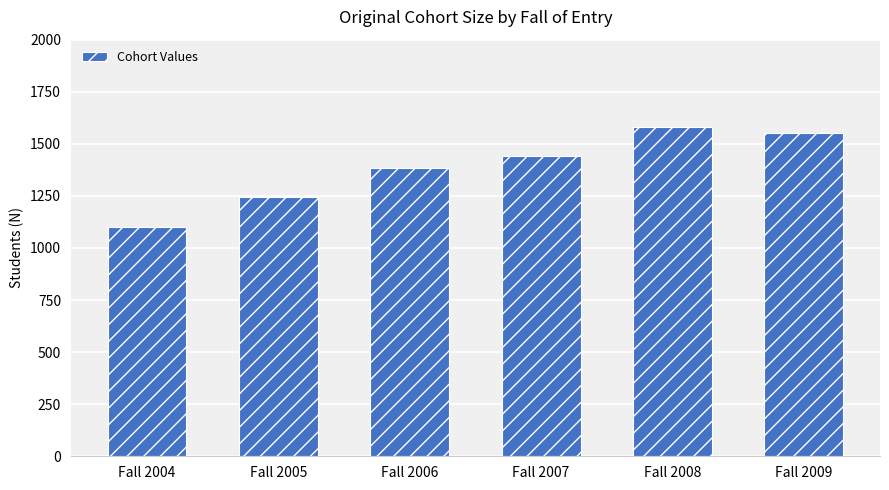

List the labels in order of value, smallest first.

Fall 2004, Fall 2005, Fall 2006, Fall 2007, Fall 2009, Fall 2008